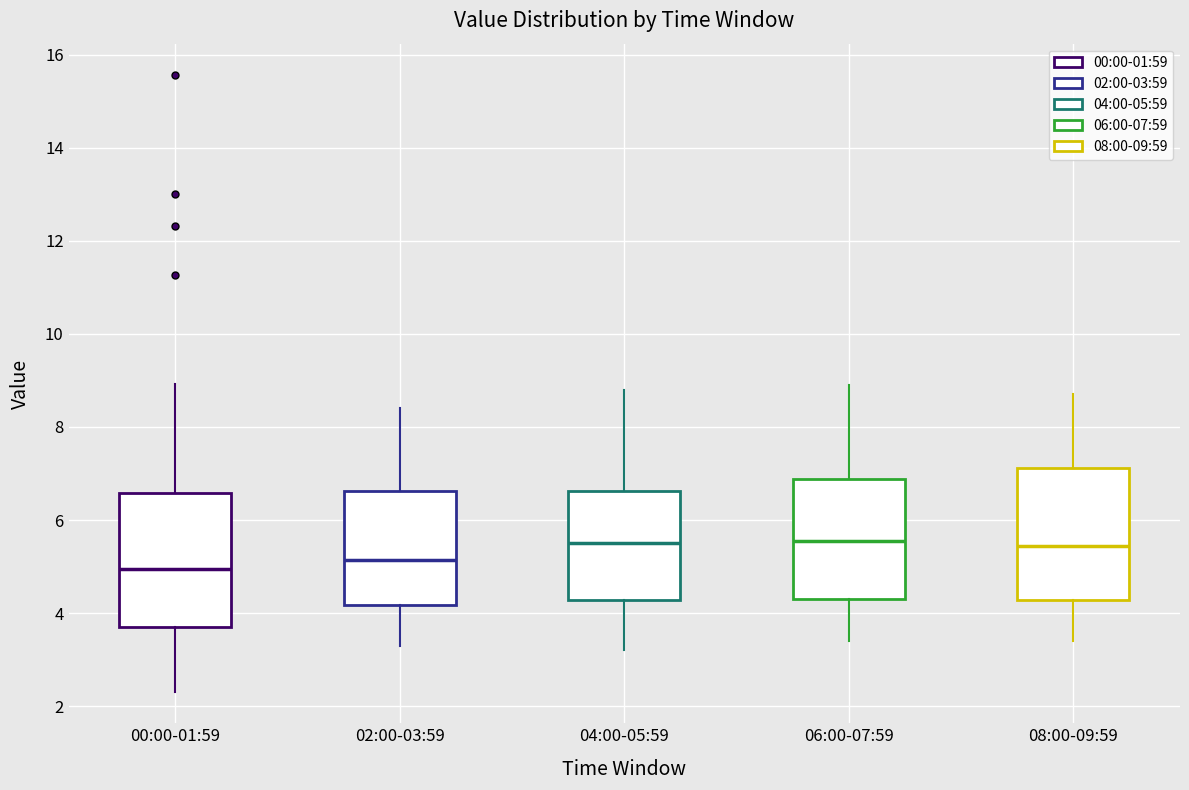

Reading left to right, transcribe this box plot: for each box, give where its median line is, the range the box spans, and where its two whiskers end, as read against the y-axis. The values are not printed on the chart, so give them approximately, as read against the axis.

00:00-01:59: median 5.0, box 3.8 to 6.6, whiskers 2.4 to 9.0
02:00-03:59: median 5.2, box 4.2 to 6.6, whiskers 3.4 to 8.4
04:00-05:59: median 5.6, box 4.2 to 6.6, whiskers 3.2 to 8.8
06:00-07:59: median 5.6, box 4.4 to 6.8, whiskers 3.4 to 9.0
08:00-09:59: median 5.4, box 4.2 to 7.2, whiskers 3.4 to 8.8